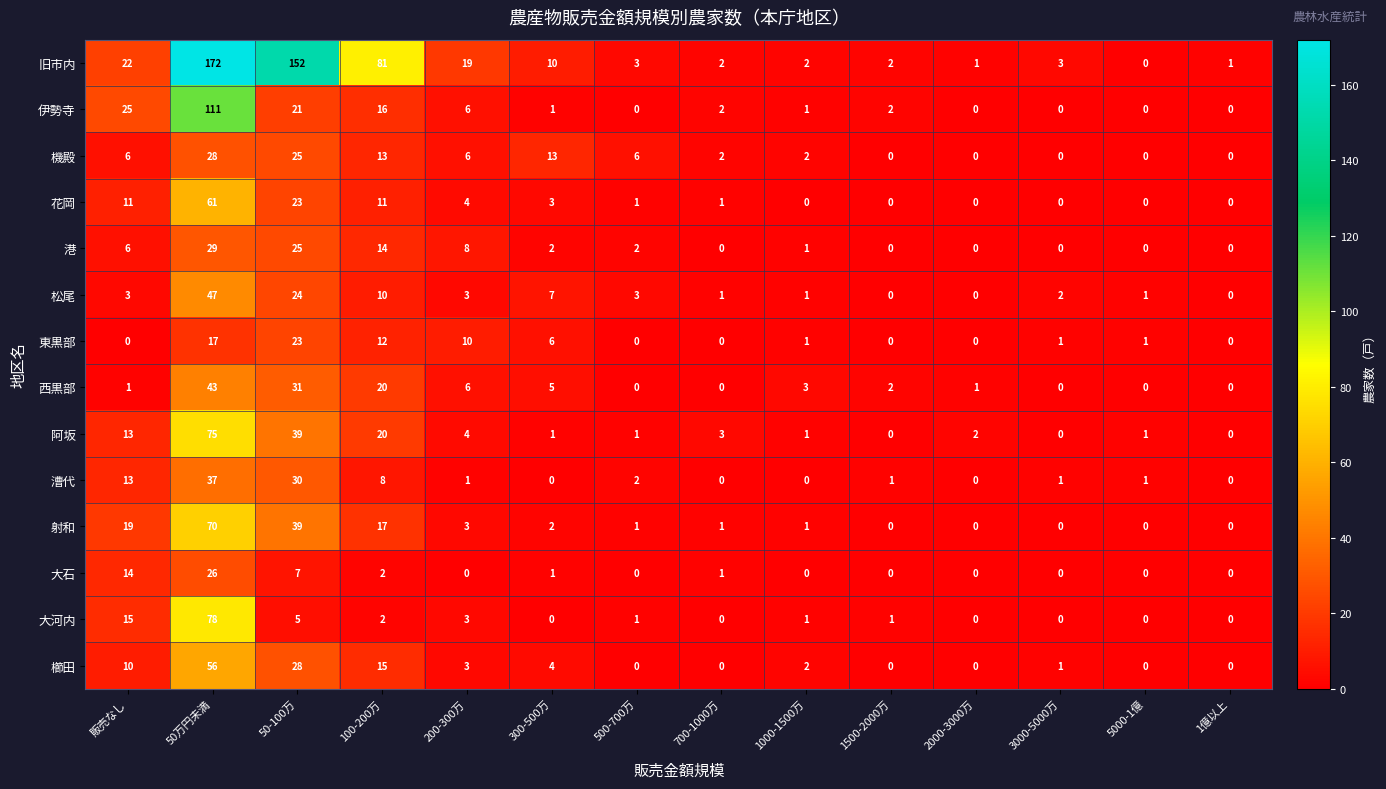

What is the difference between the maximum and minimum values in the 旧市内 series?

172